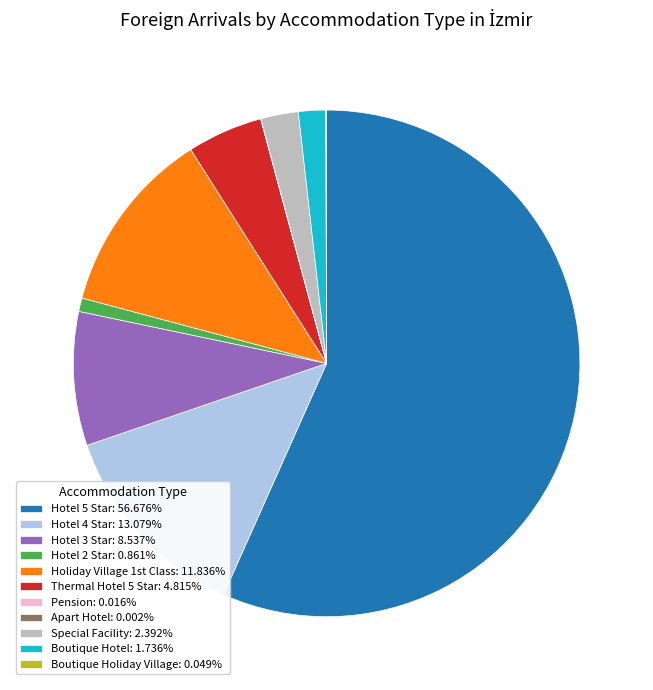

Which category accounts for the majority?

Hotel 5 Star